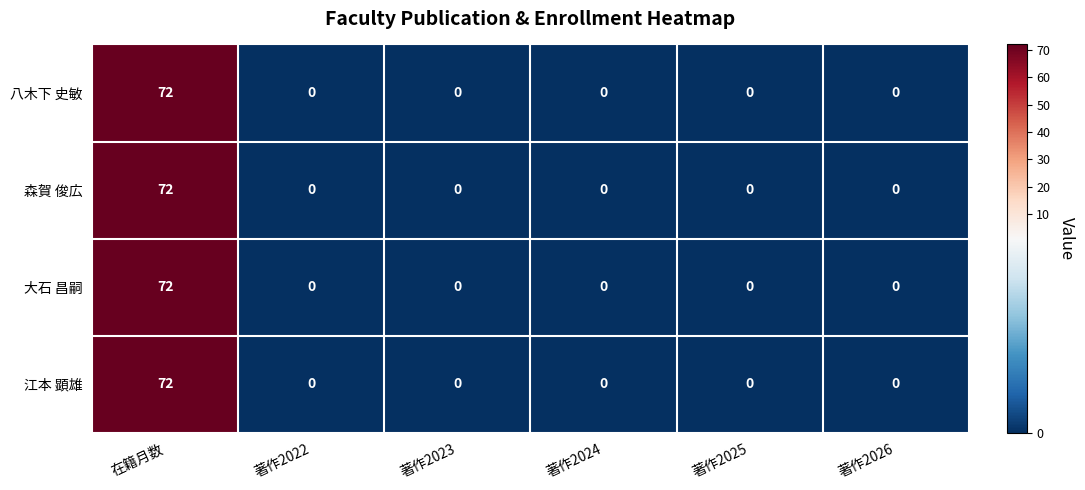

What is the average value of the 八木下 史敏 series?

12